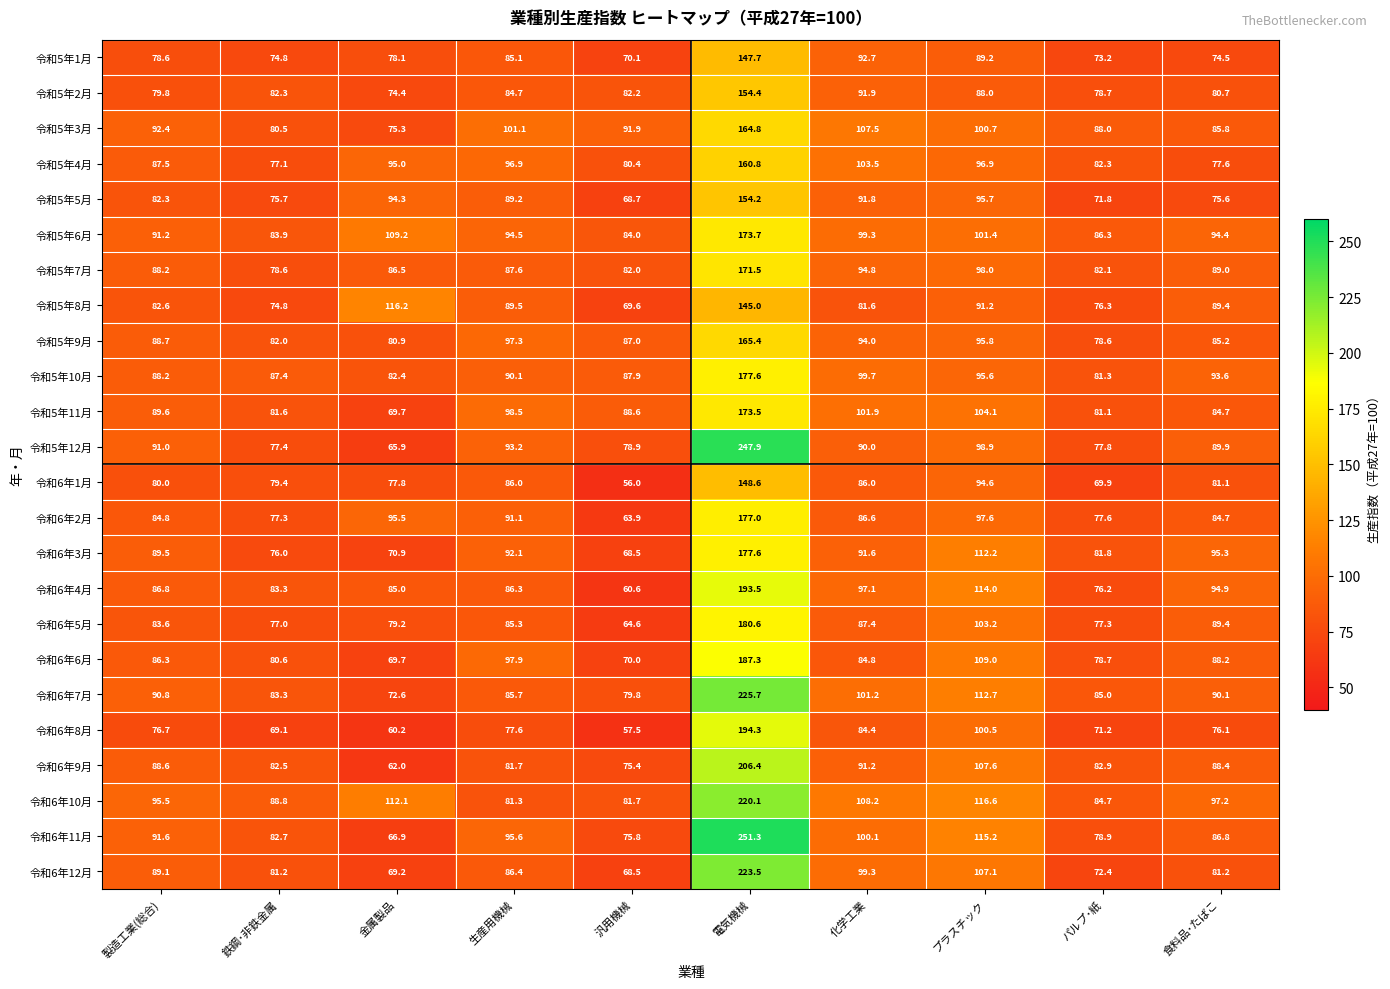

At which category does the chart reach its peak across all series?

電気機械